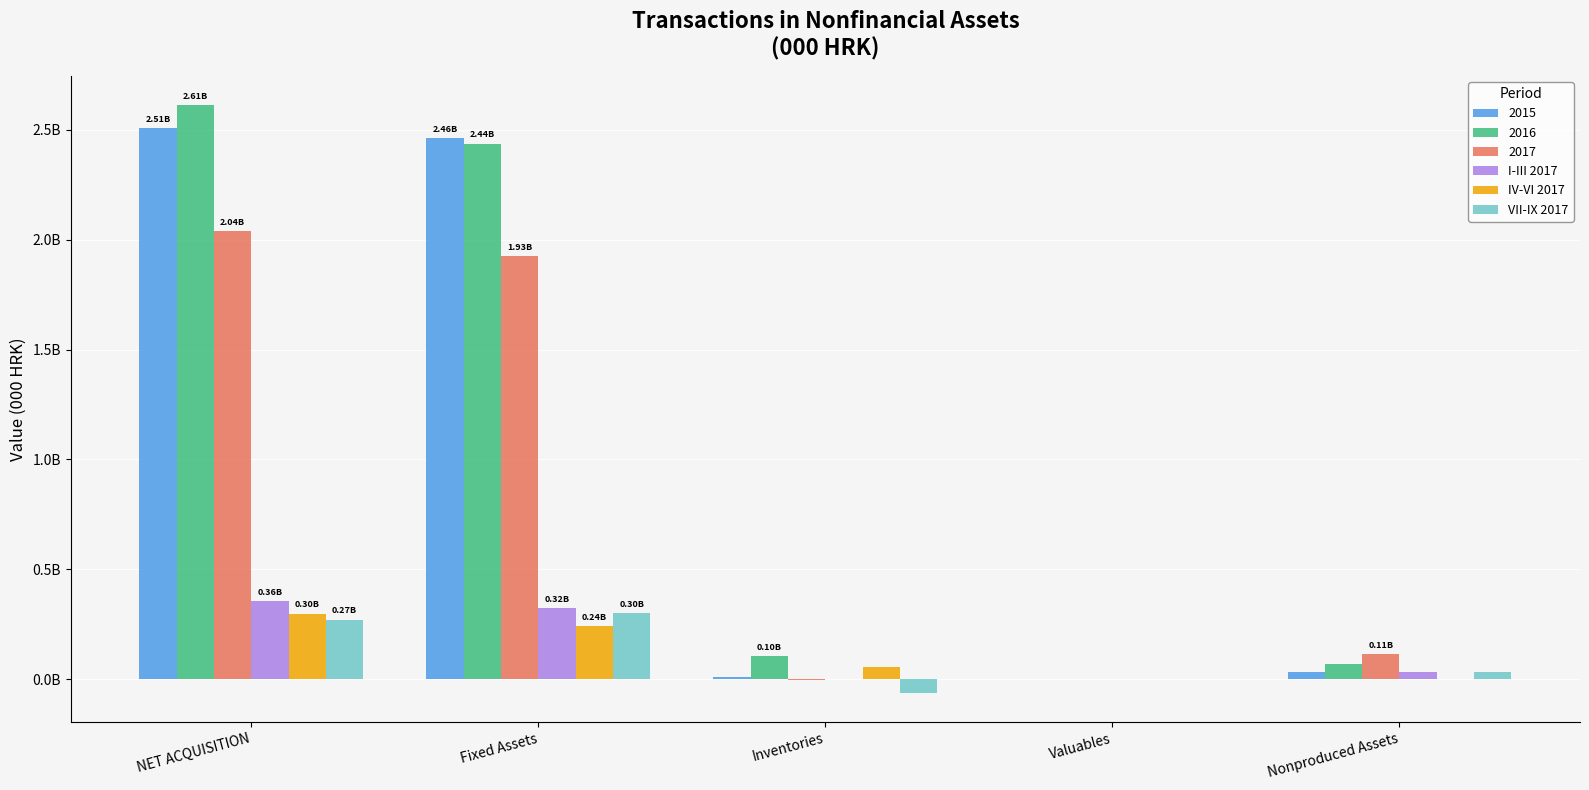

What is the label of the 2nd bar from the right?

Valuables